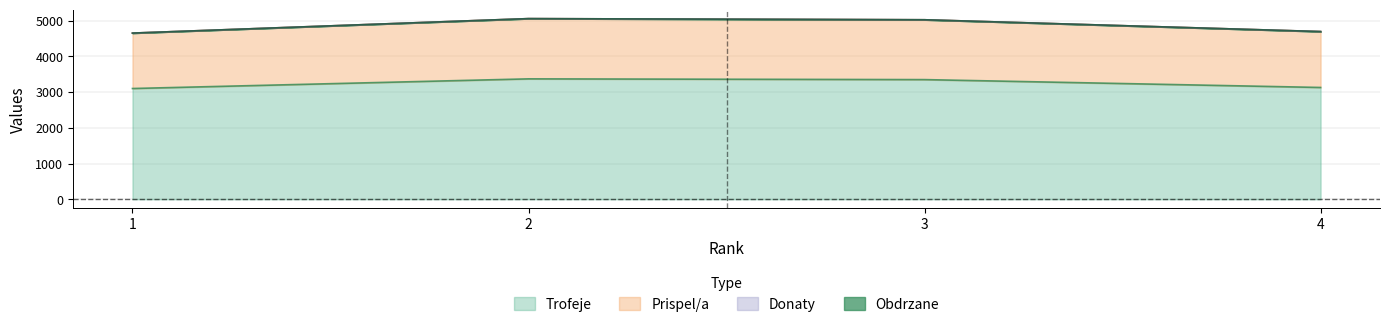

True or false: Prispel/a has a value of 4693 at 4.

True